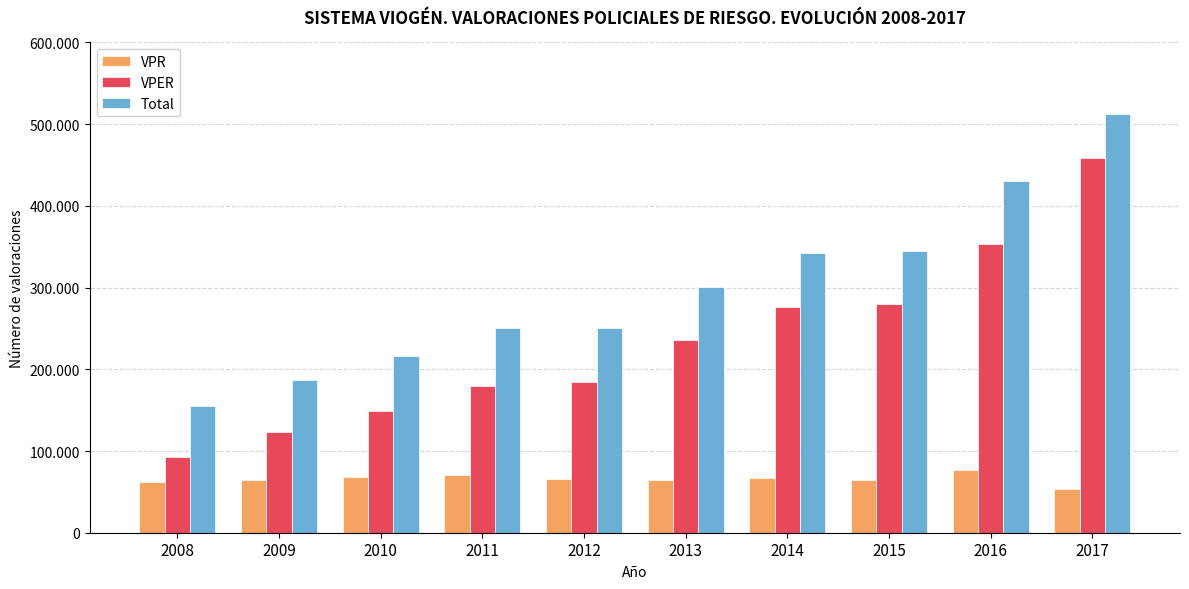

Does the chart contain stacked bars?

No